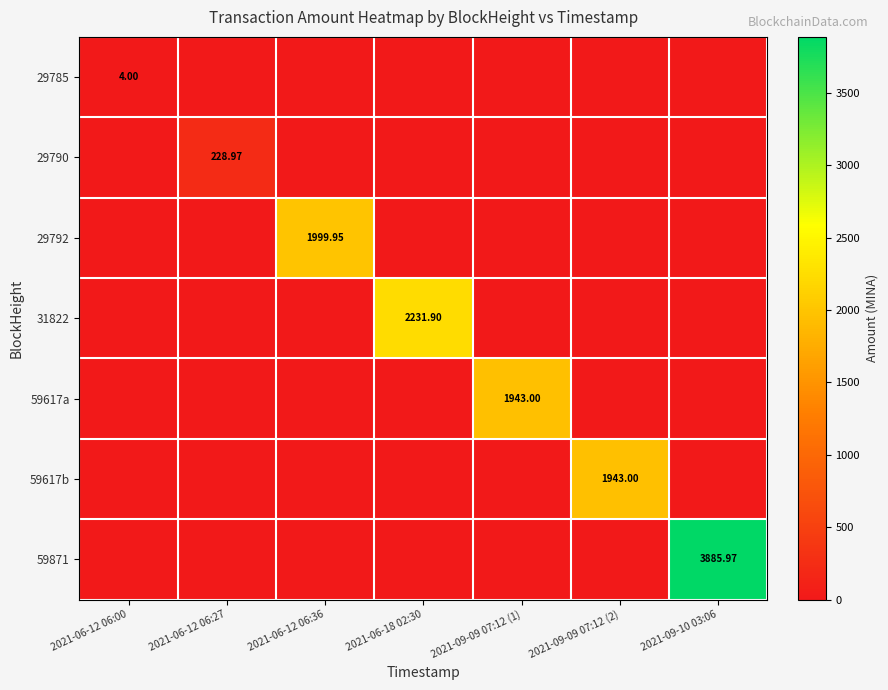

The value of 59617a at 2021-09-09 07:12 (1) is 1943.0. True or false?

True